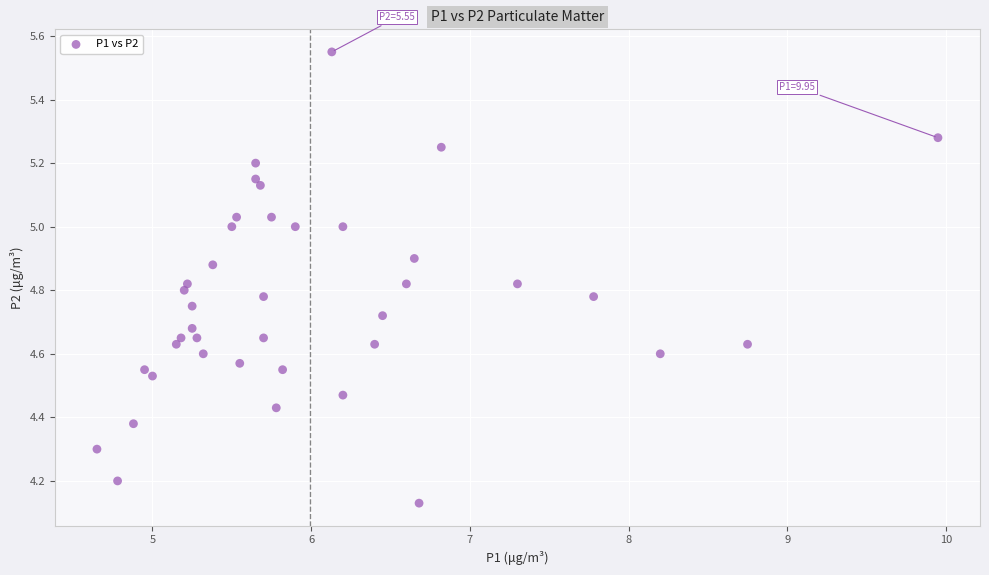

What is the range of Y values (max minus min)?

1.4